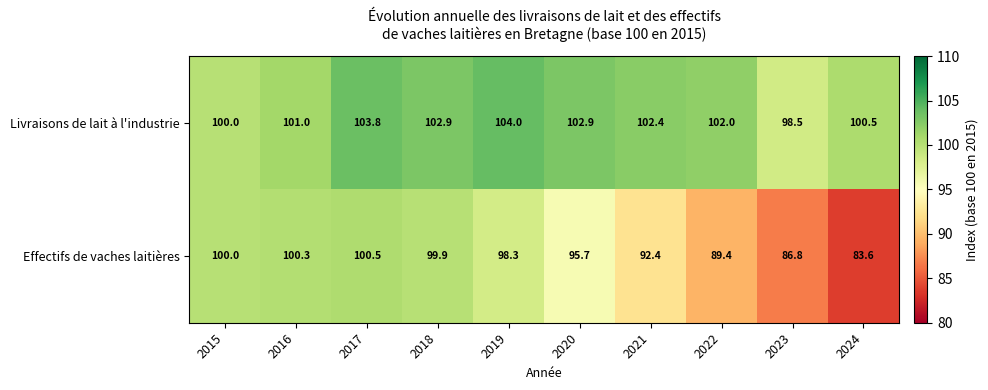

What is the maximum value shown in the chart?

104.0